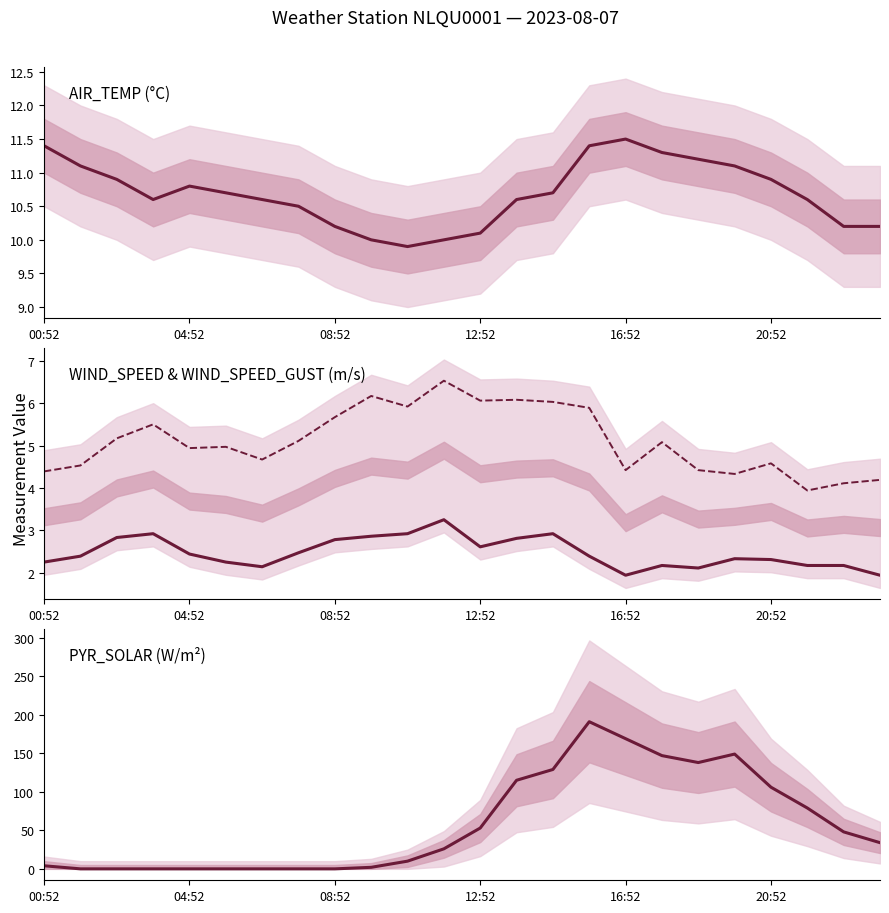

What is the value of the WIND_SPEED point at the 23rd from the left?

2.2